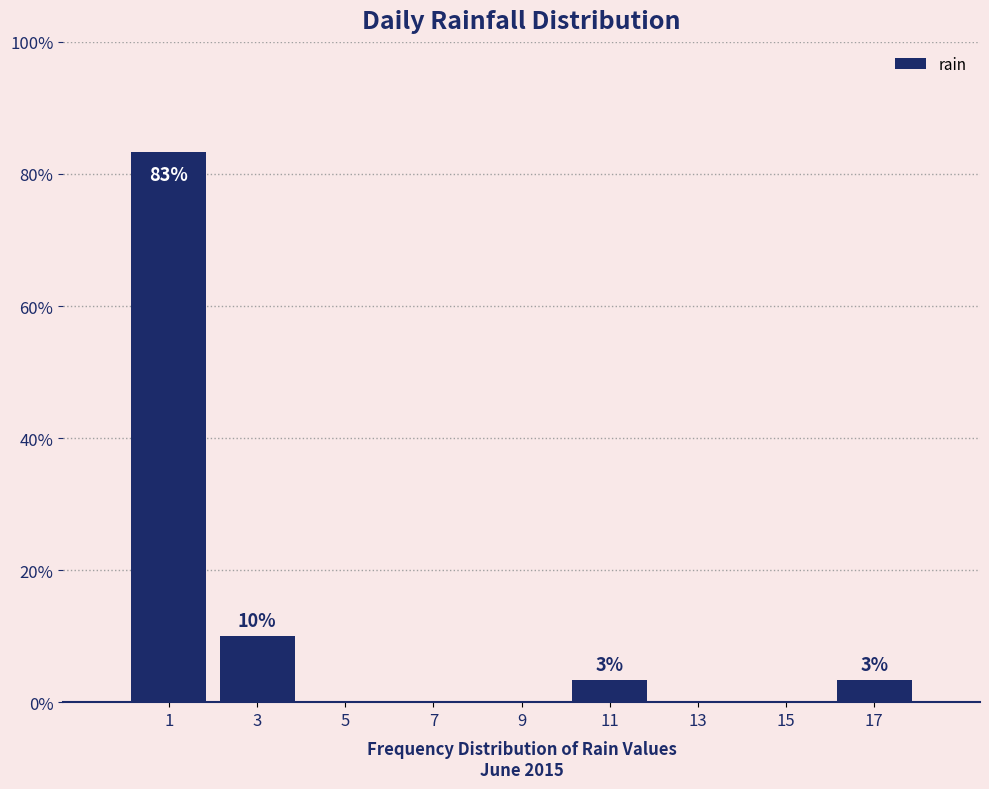

Which range on the x-axis has the tallest bar?

0 to 2